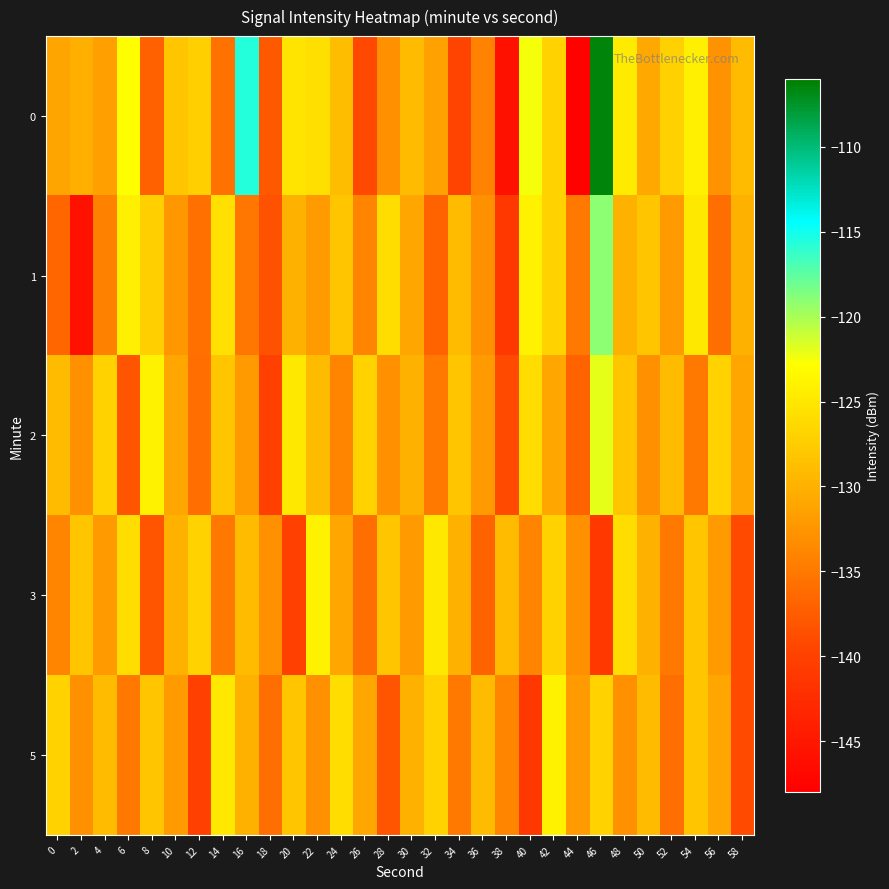

What is the total value across all series at 32?

-655.4